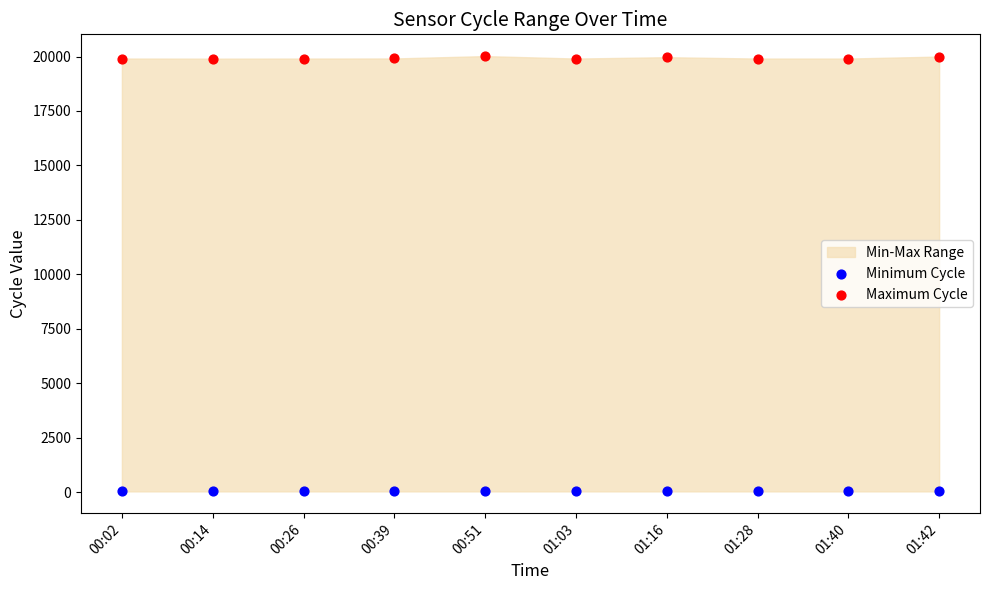

Which series reaches the maximum Y coordinate?

Maximum Cycle